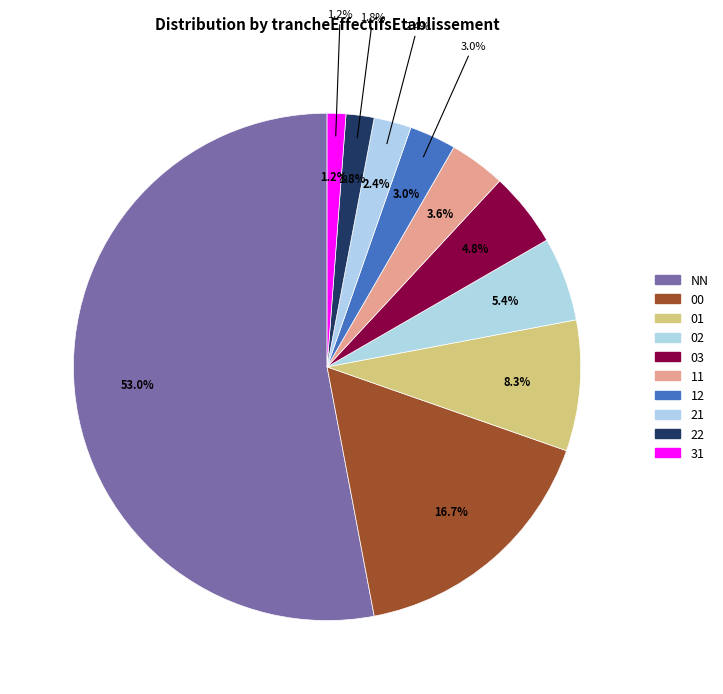

Which category accounts for the majority?

NN